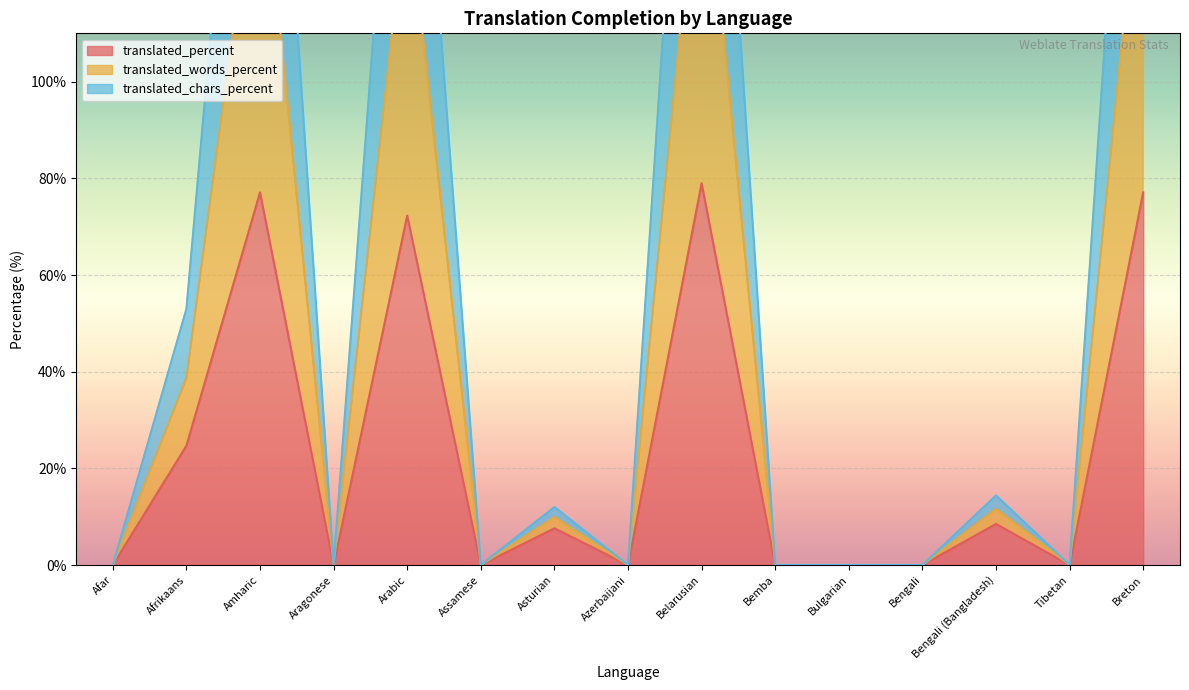

Which label corresponds to the smallest value in the chart?

Afar